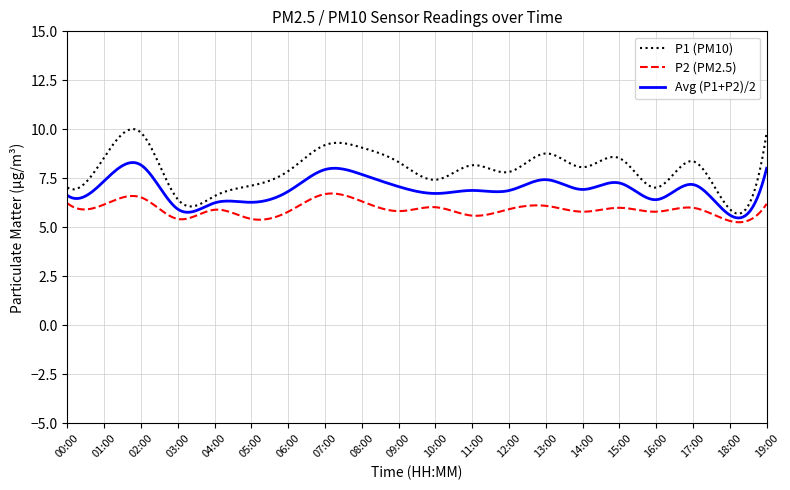

True or false: P1 (PM10) and P2 (PM2.5) intersect in this chart.

False